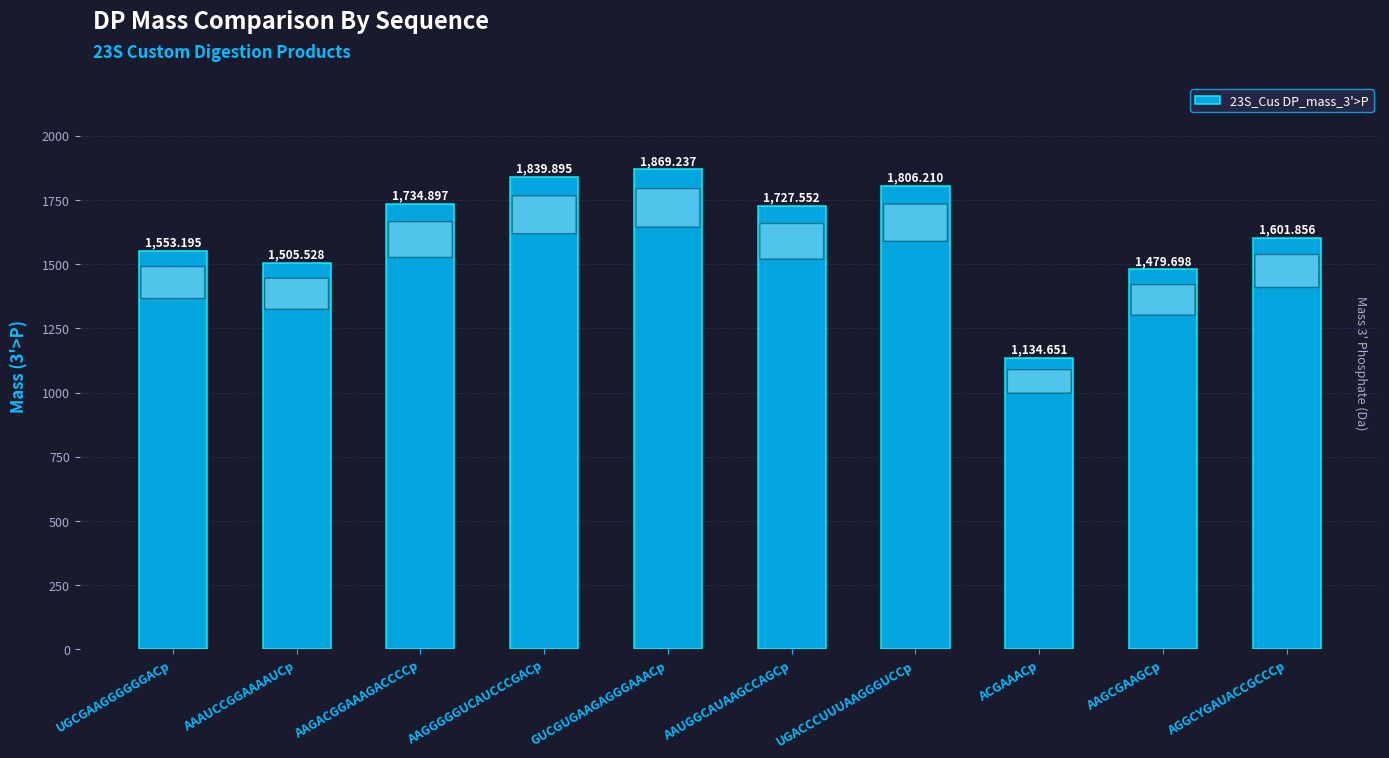

At which label is the value closest to 1501?

AAAUCCGGAAAAUCp